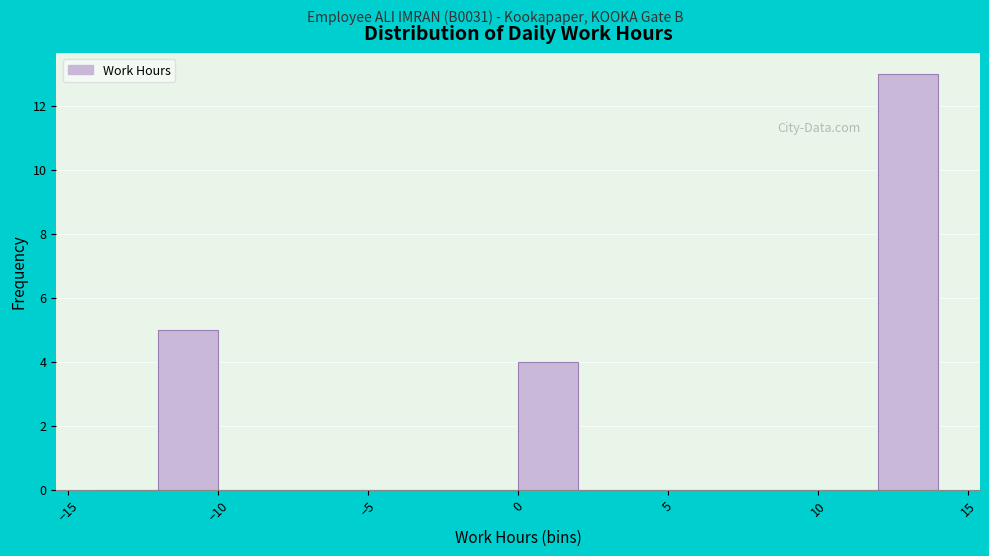

Over which range of the x-axis is the bar tallest?

12 to 14